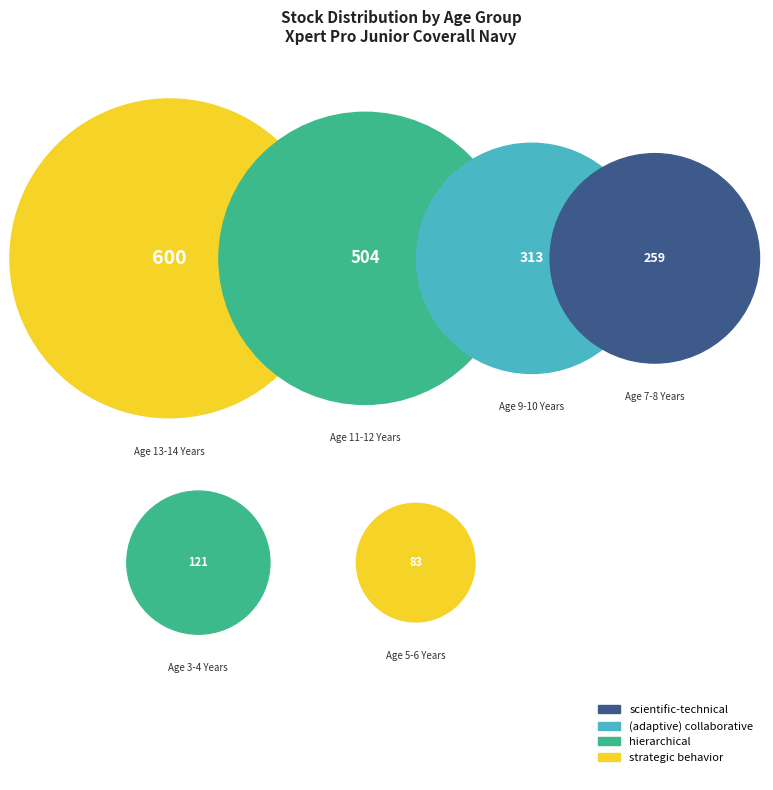

Which has a higher value, Age 5-6 Years or Age 7-8 Years?

Age 7-8 Years